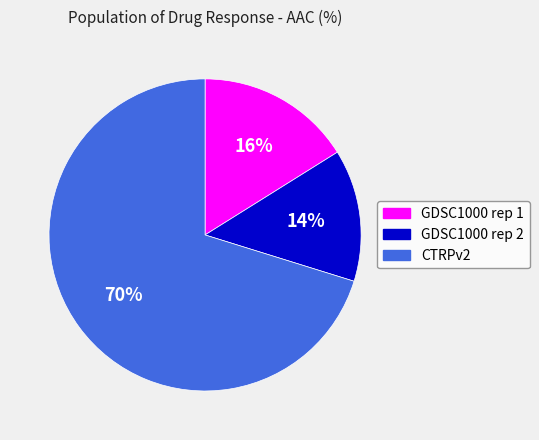

What is the ratio of the value at CTRPv2 to the value at GDSC1000 rep 1?

4.4